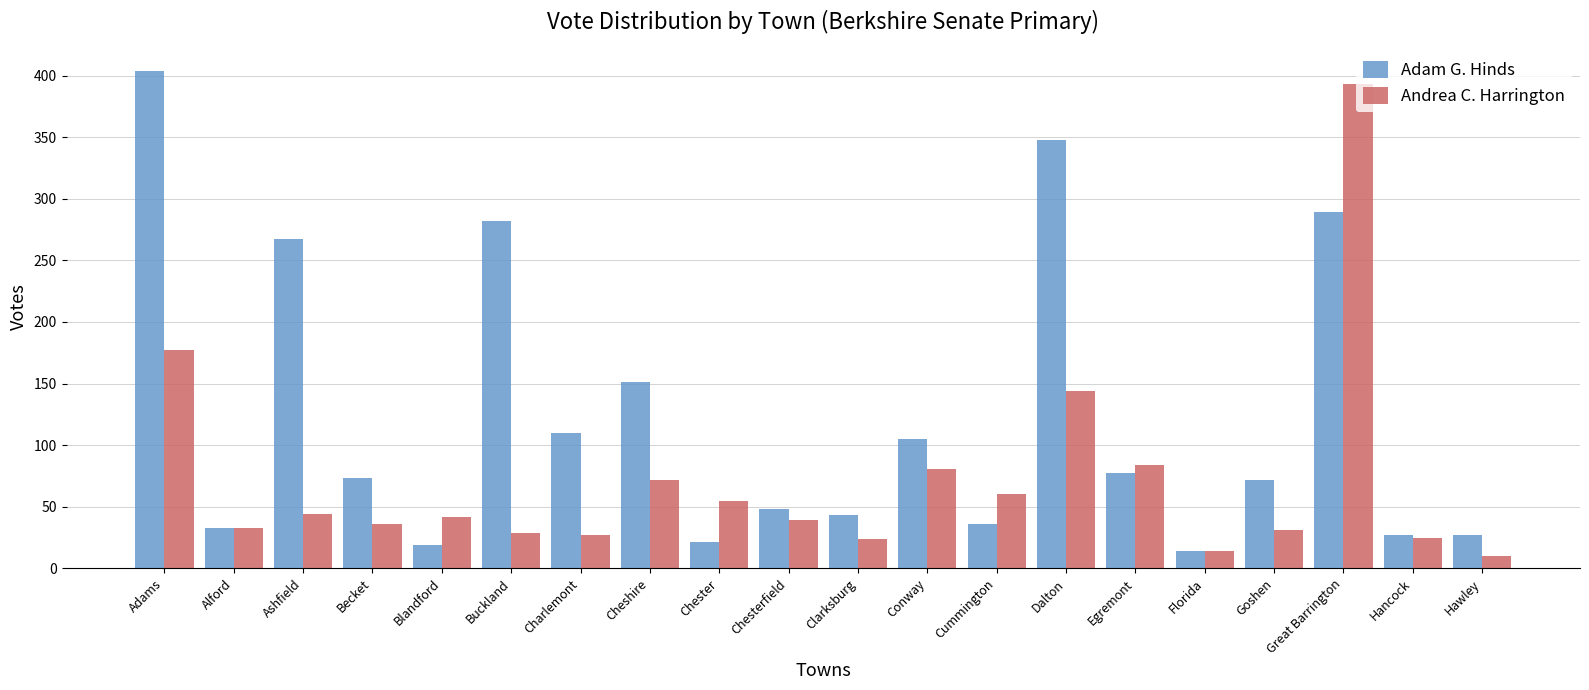

What is the value of the Adam G. Hinds bar at the 4th from the left?

73